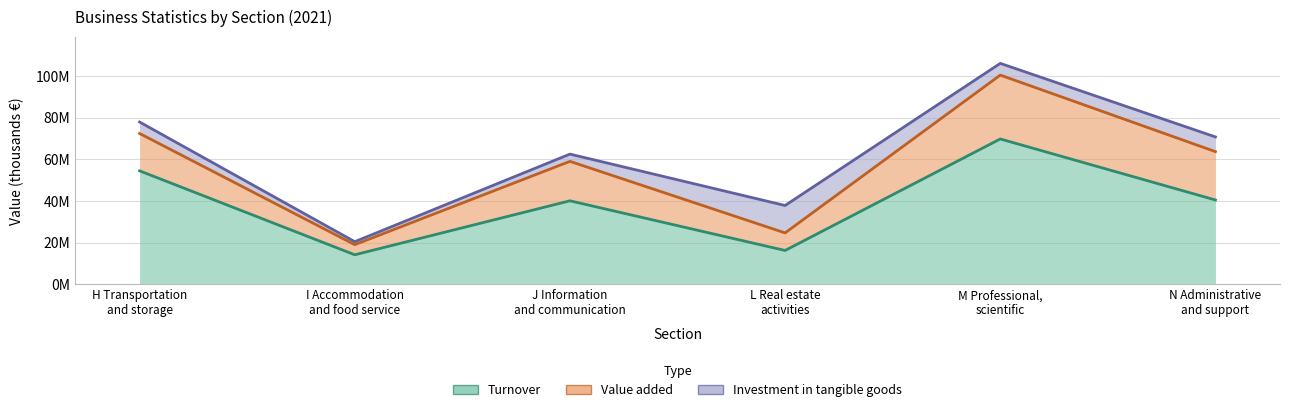

Where does the Turnover series first go above 40427711?

H Transportation
and storage